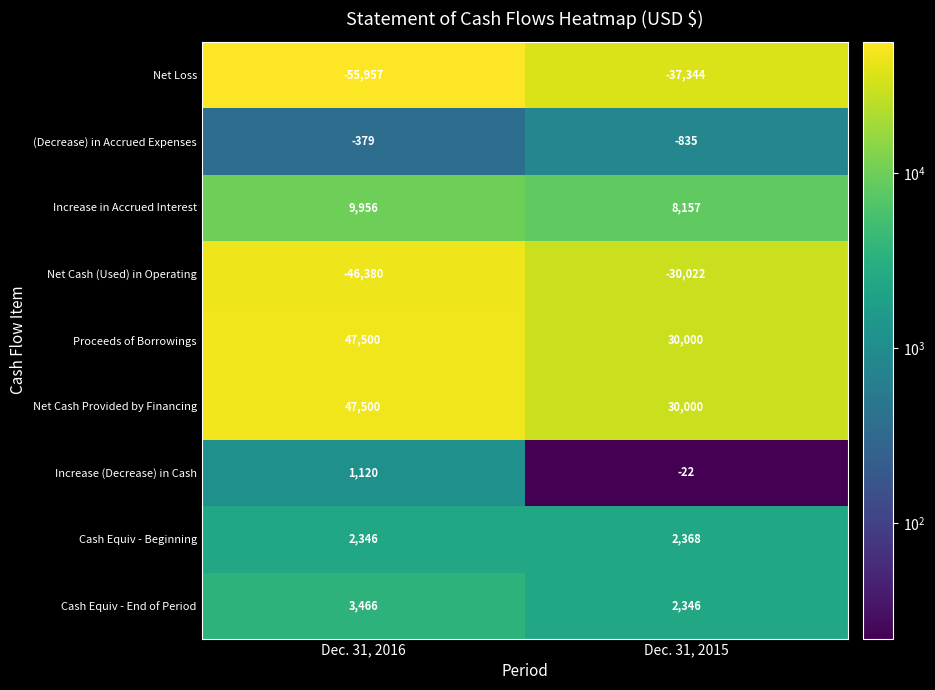

What is the approximate value of Net Loss at Dec. 31, 2015, to the nearest 50?

-37350